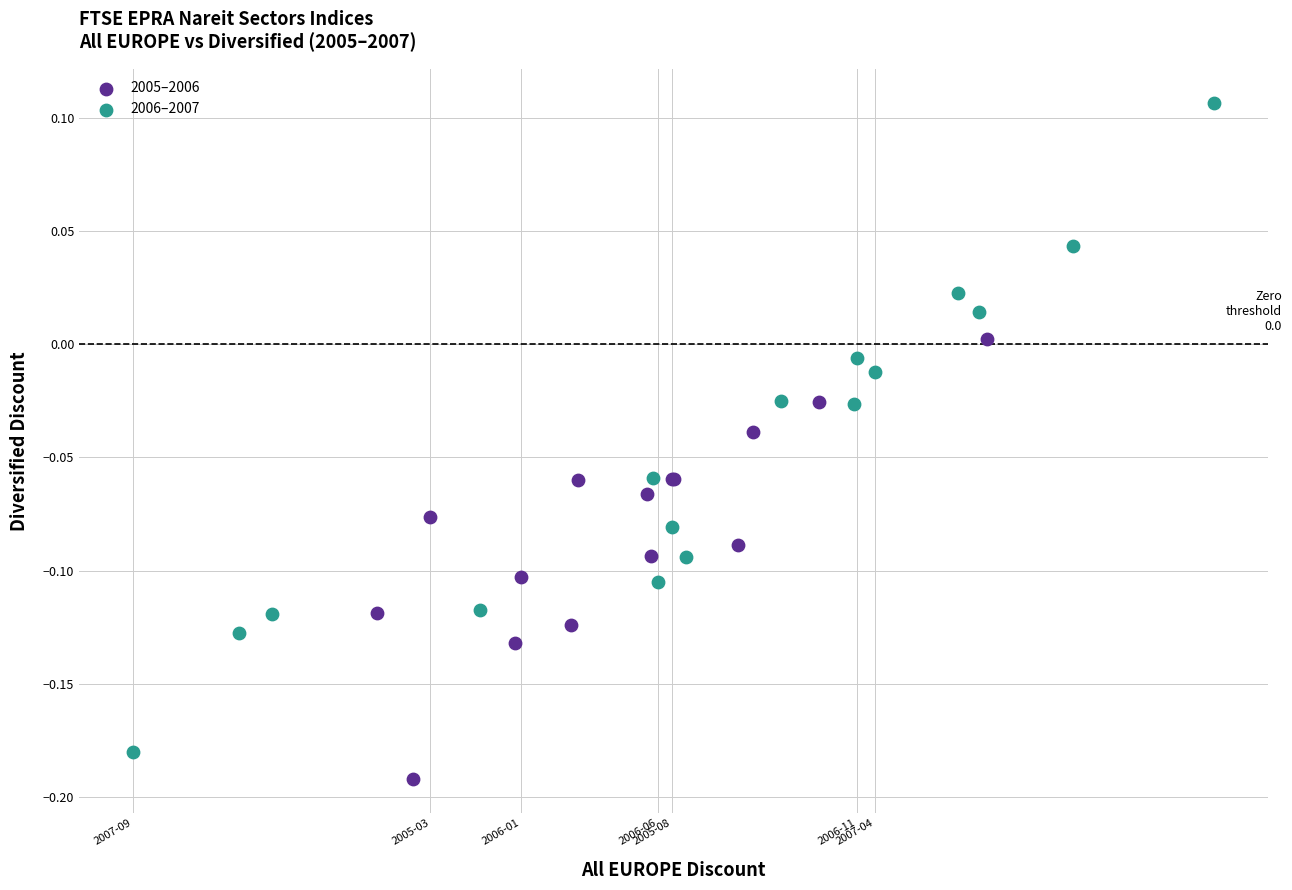

Which series has the largest Y range (max minus min)?

2006–2007